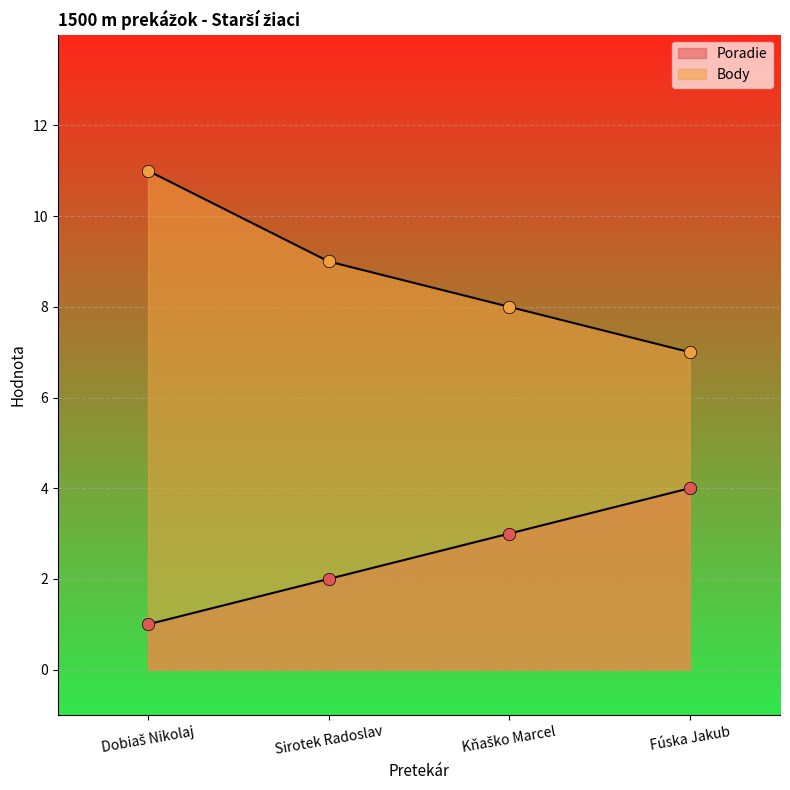

Is the value of Body at Dobiaš Nikolaj greater than the value of Poradie at Fúska Jakub?

Yes